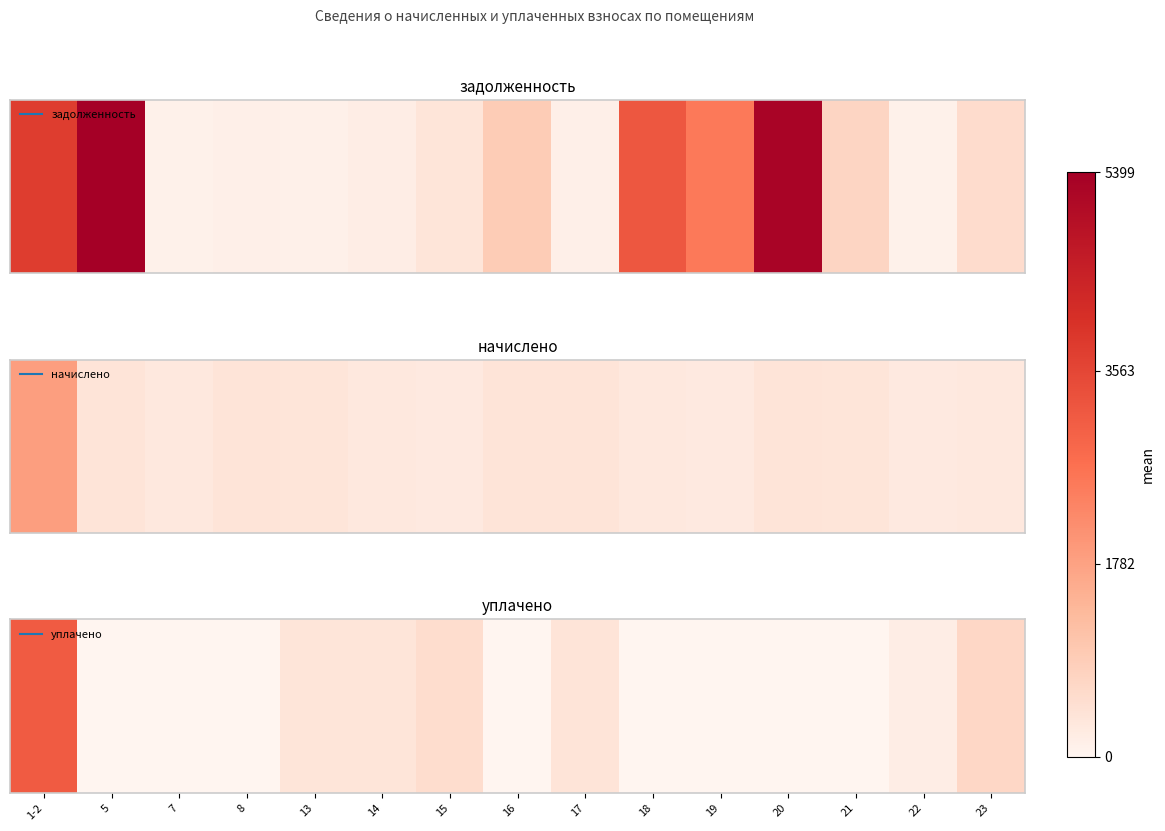

At which category does the chart reach its peak across all series?

1-2